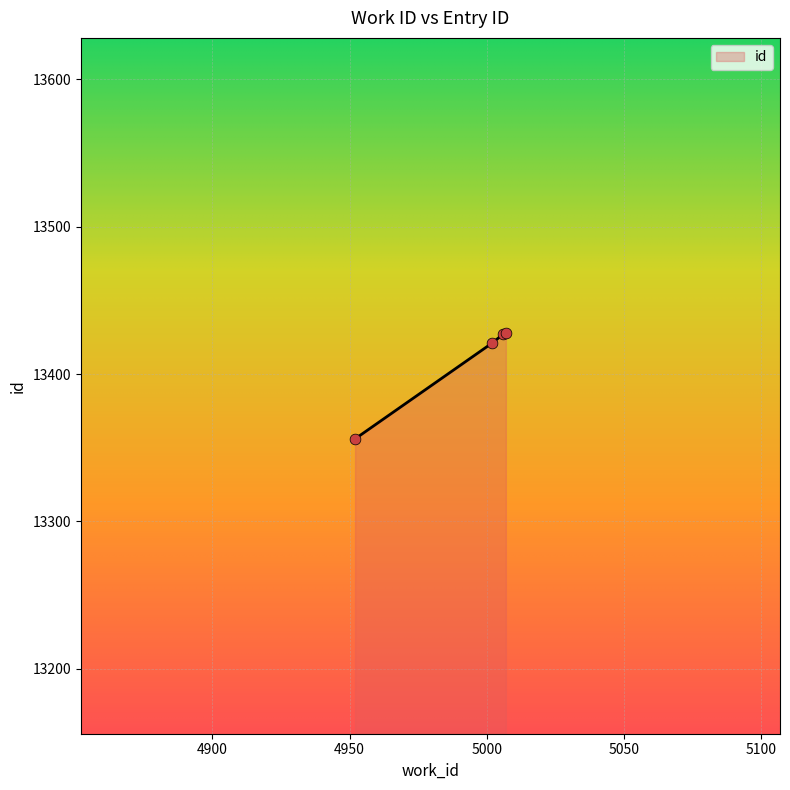

True or false: the data has more than 2 interior local peaks.

False